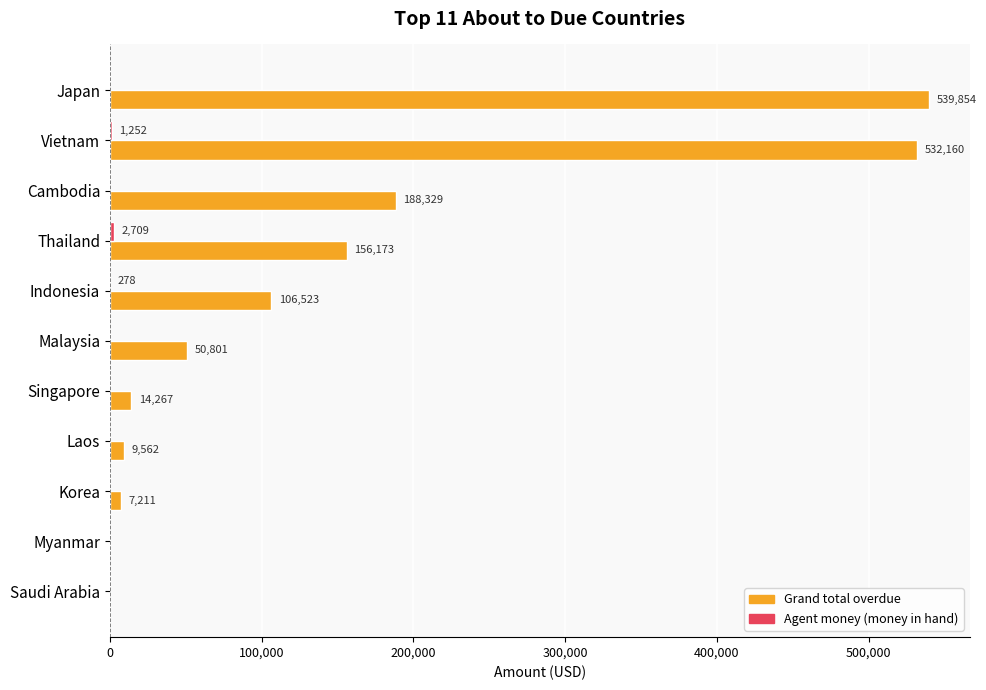

The value of Grand total overdue at Japan is 539853.9. True or false?

True